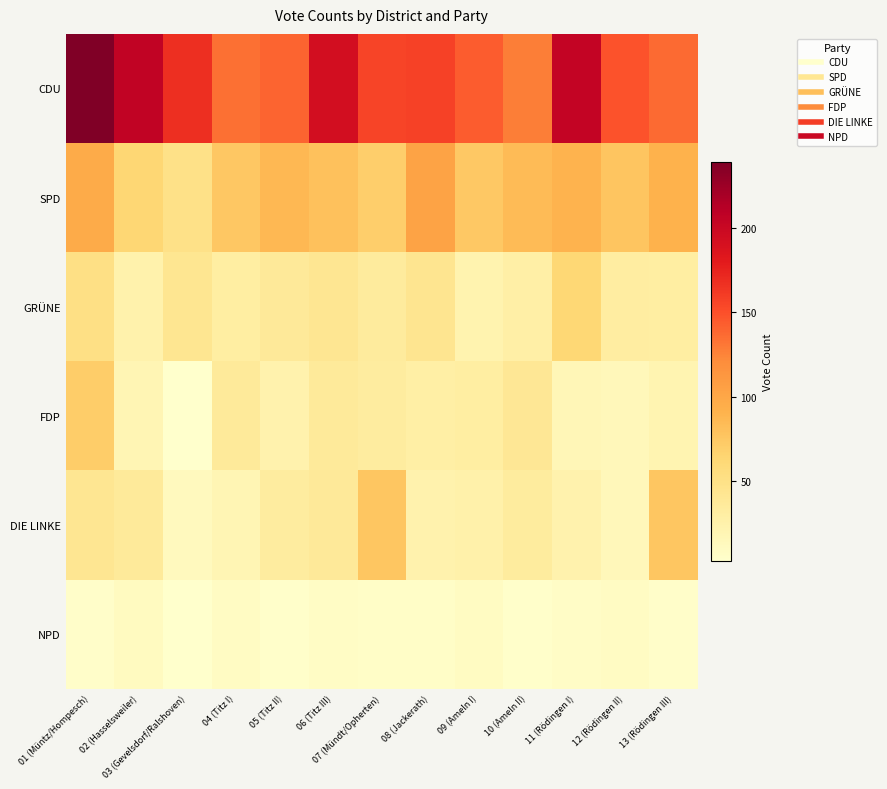

Rank the series by their maximum value, from highest to lowest.

CDU, SPD, DIE LINKE, FDP, GRÜNE, NPD